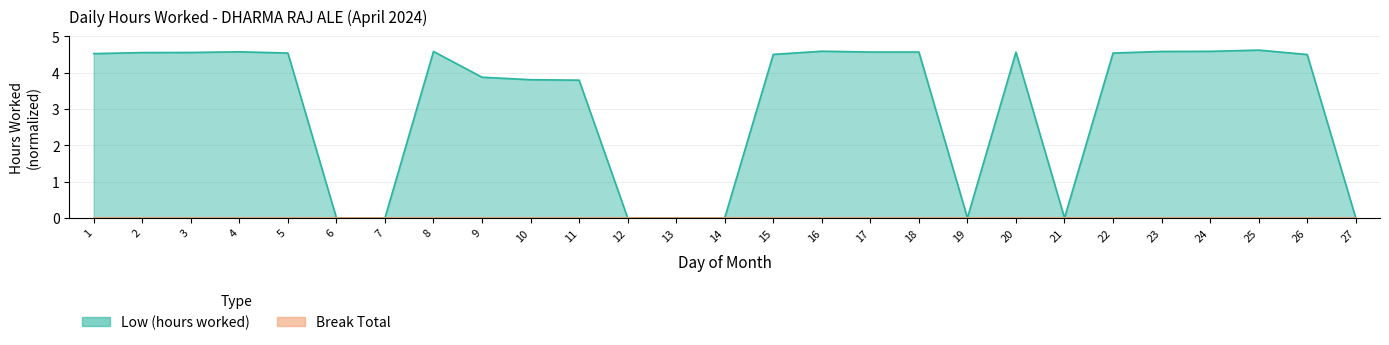

Rank the categories by value from highest to lowest.

25, 16, 24, 8, 23, 4, 17, 18, 20, 3, 2, 5, 22, 1, 15, 26, 9, 10, 11, 6, 7, 12, 13, 14, 19, 21, 27